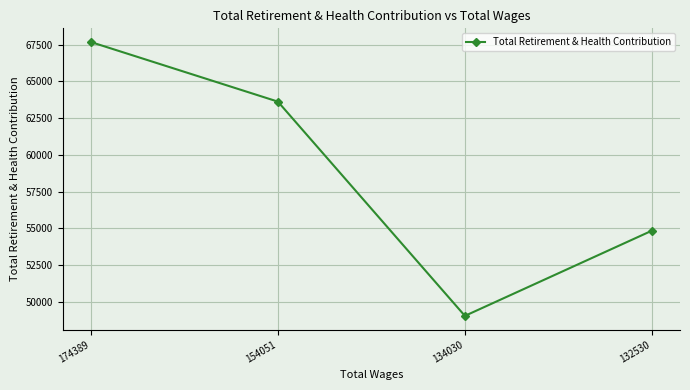

Where does the data first go above 63628?

174389